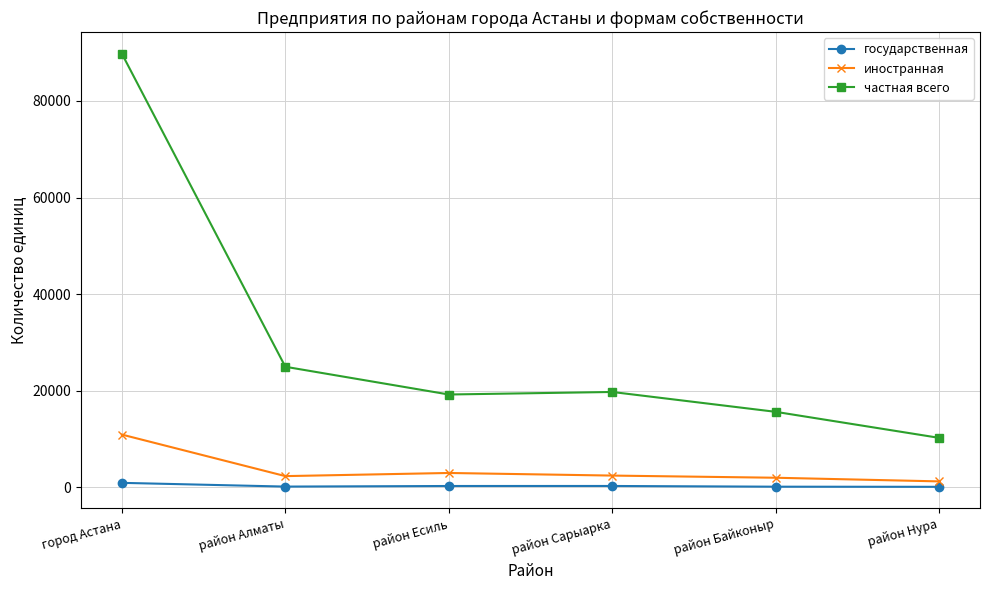

True or false: государственная and иностранная intersect in this chart.

False